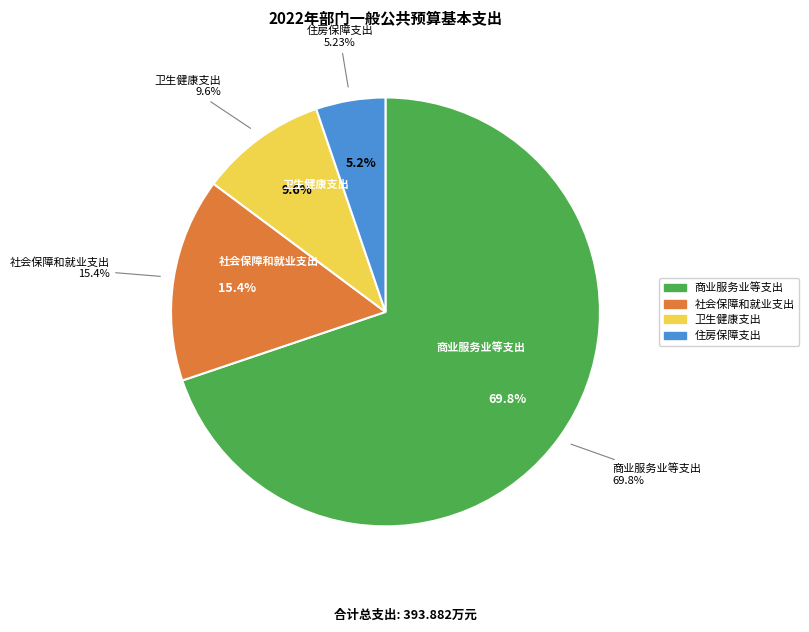

What percentage is the 住房保障支出 slice, to the nearest percent?

5%